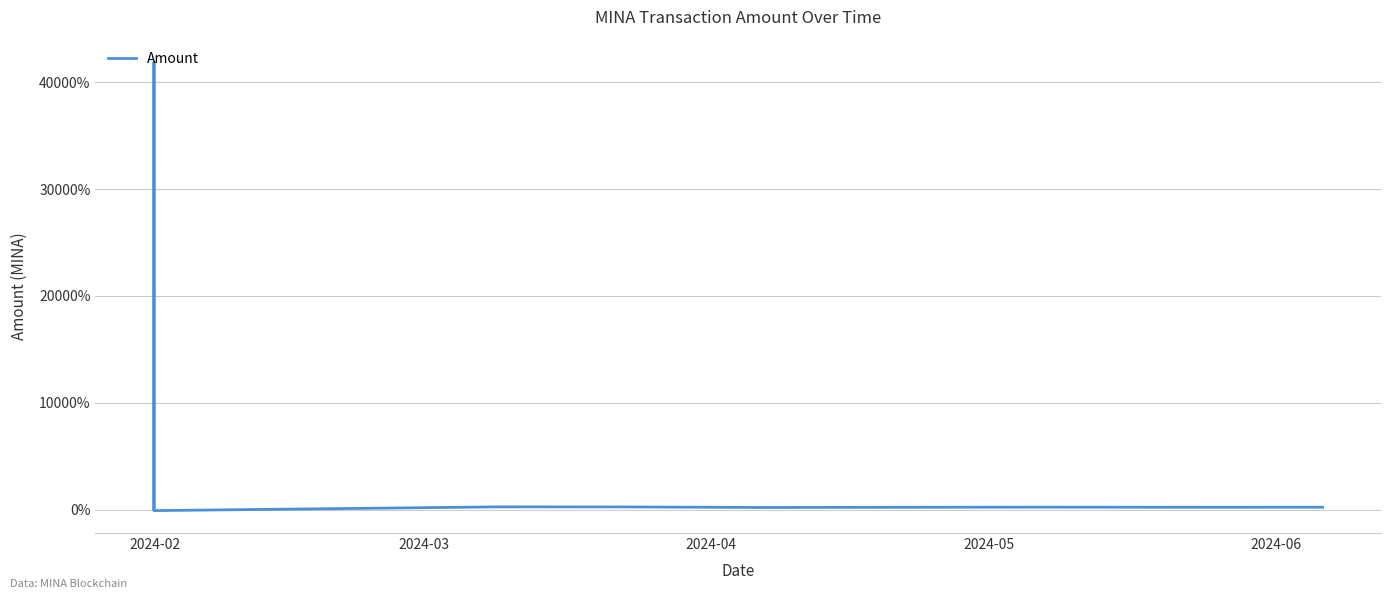

How many lines are shown in the chart?

1